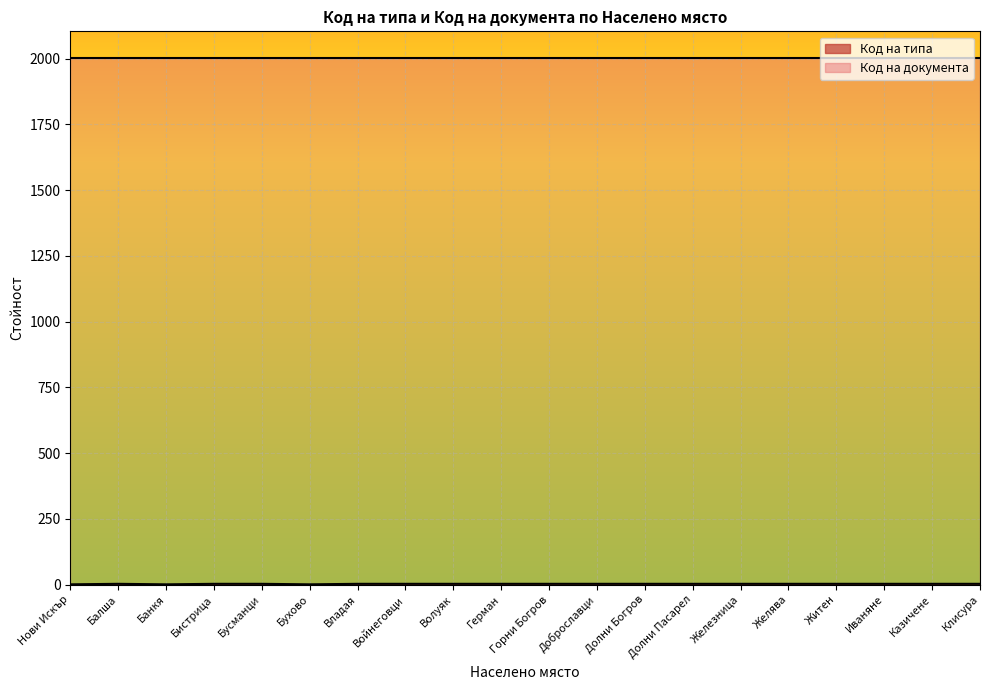

Reading right to left, transcribe all the data shown in this chart.

3	3	3	3	3	3	3	3	3	3	3	3	3	3	1	3	3	1	3	1